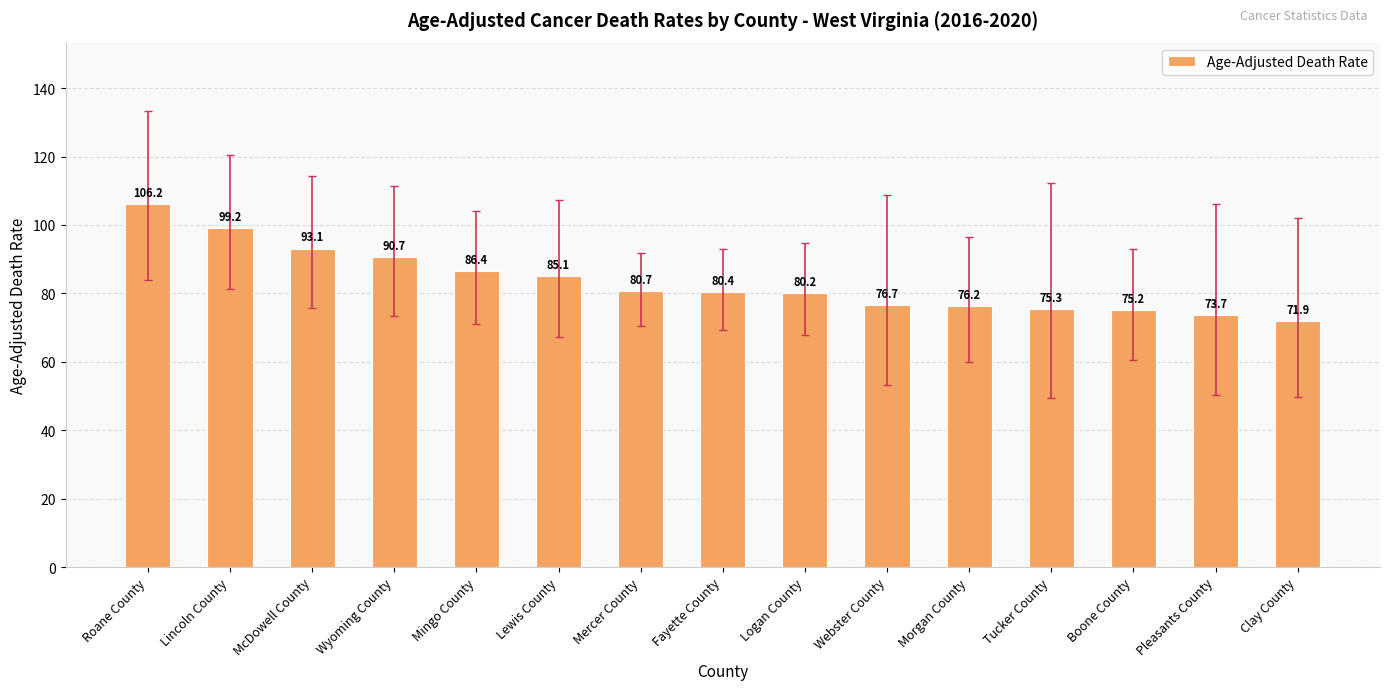

What is the sum of all values?

1251.0